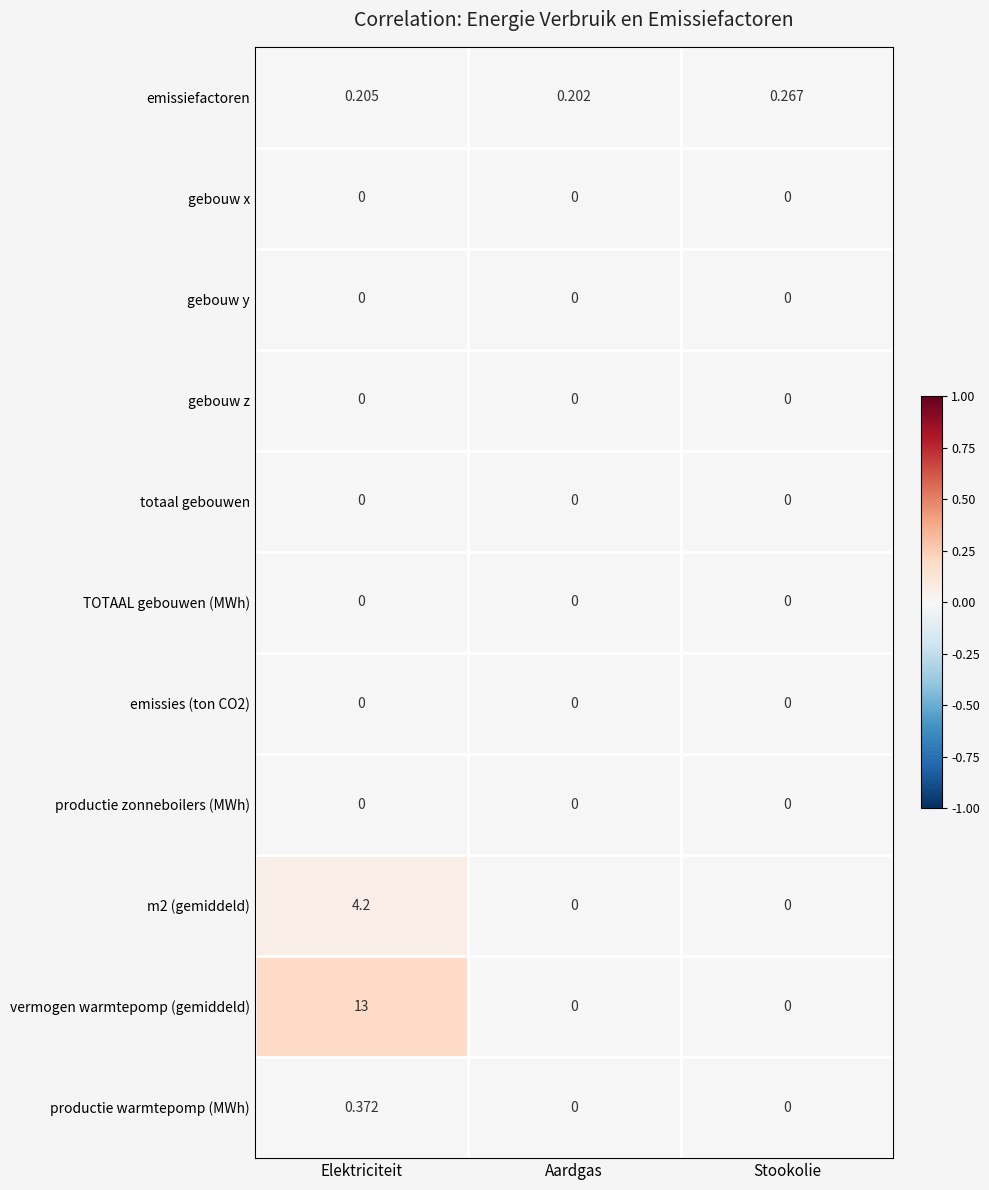

Which category has the lowest value in the emissiefactoren series?

Aardgas